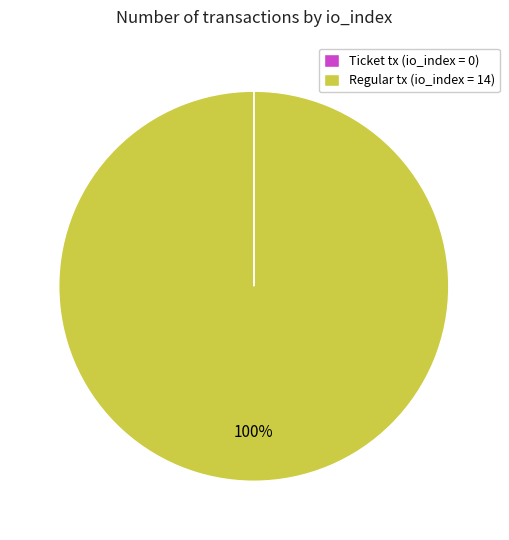

Does any single category account for the majority?

Yes